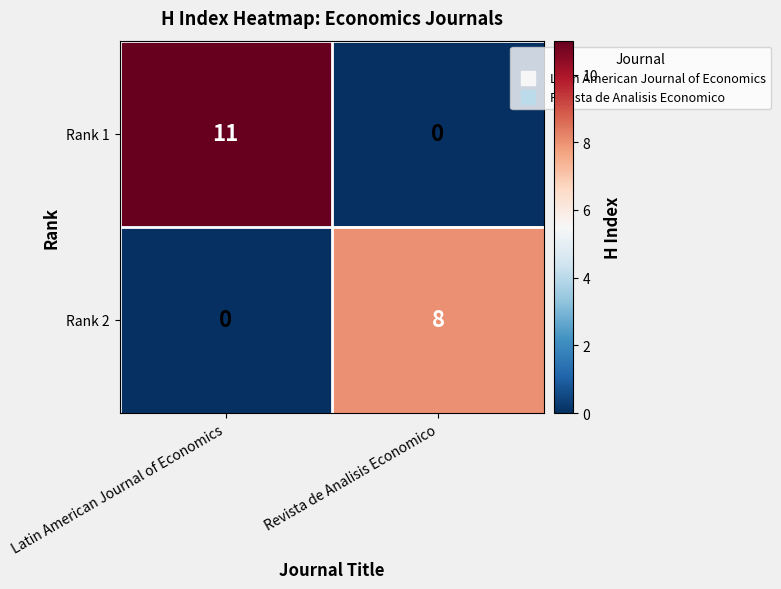

Reading left to right, list all the values displayed in this chart.

Rank 1: 11	0
Rank 2: 0	8